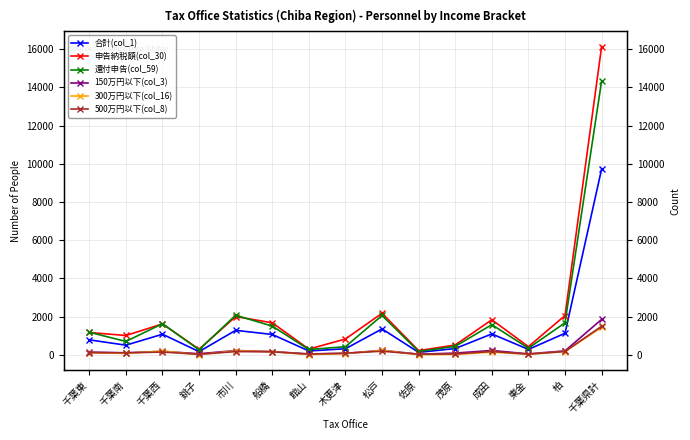

Reading left to right, what are all the values shown in this chart?

合計(col_1): 784	505	1078	168	1282	1066	203	318	1357	129	329	1094	284	1128	9725
申告納税額(col_30): 1169	1012	1618	293	2002	1676	300	829	2177	220	514	1836	428	2057	16131
還付申告(col_59): 1182	701	1628	263	2074	1502	279	426	2059	173	444	1579	348	1676	14334
150万円以下(col_3): 144	105	181	57	225	171	48	75	236	33	92	228	50	209	1854
300万円以下(col_16): 110	74	200	8	208	164	13	61	232	8	21	141	30	168	1438
500万円以下(col_8): 114	104	145	31	169	158	36	86	189	34	43	175	35	176	1495